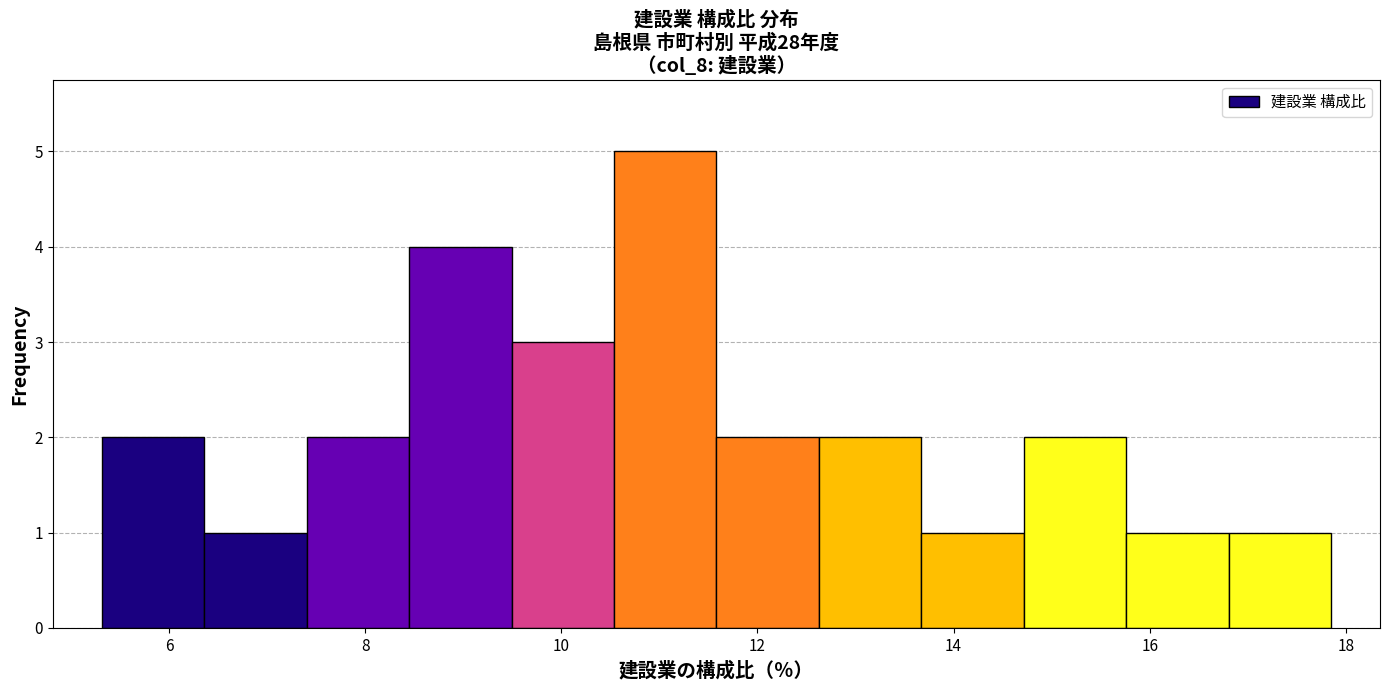

Reading left to right, transcribe this chart: for each bar, give the range it covers on the x-axis and its height. Neither the bar edges nor the heights are printed on the chart, so give them approximately, as read against the axes.

5.4 to 6.4: 2
6.4 to 7.4: 1
7.4 to 8.4: 2
8.4 to 9.4: 4
9.4 to 10.6: 3
10.6 to 11.6: 5
11.6 to 12.6: 2
12.6 to 13.6: 2
13.6 to 14.8: 1
14.8 to 15.8: 2
15.8 to 16.8: 1
16.8 to 17.8: 1